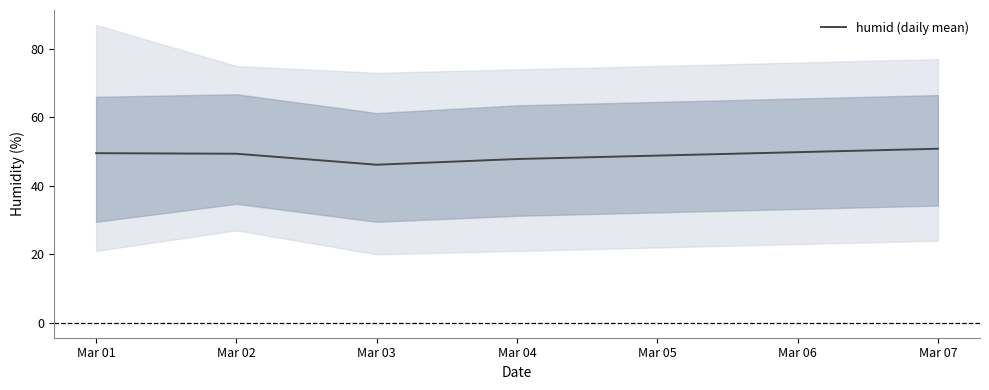

What is the change in value from Mar 03 to Mar 04?

+1.7